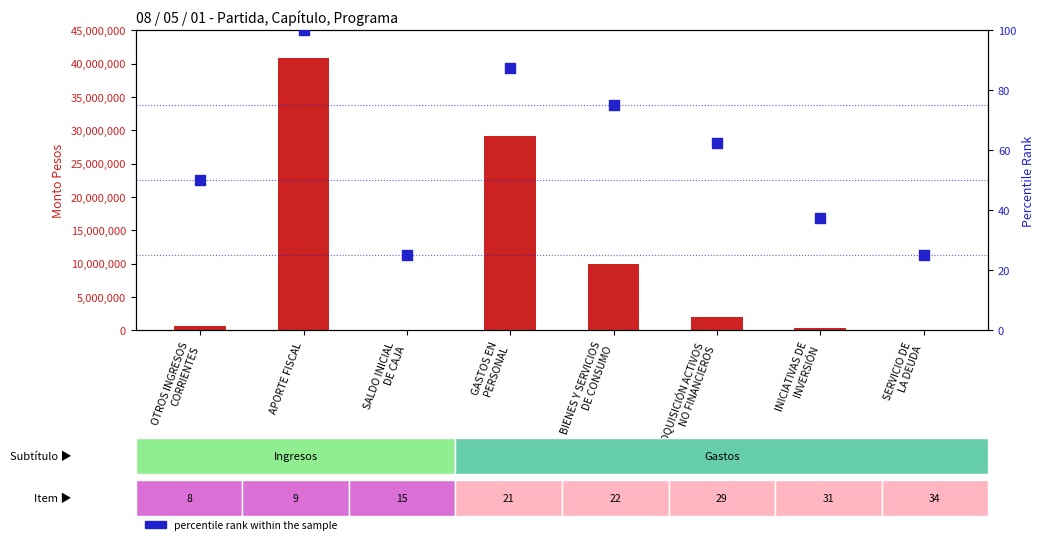

At how many categories does at least one series exceed 9892788?

3